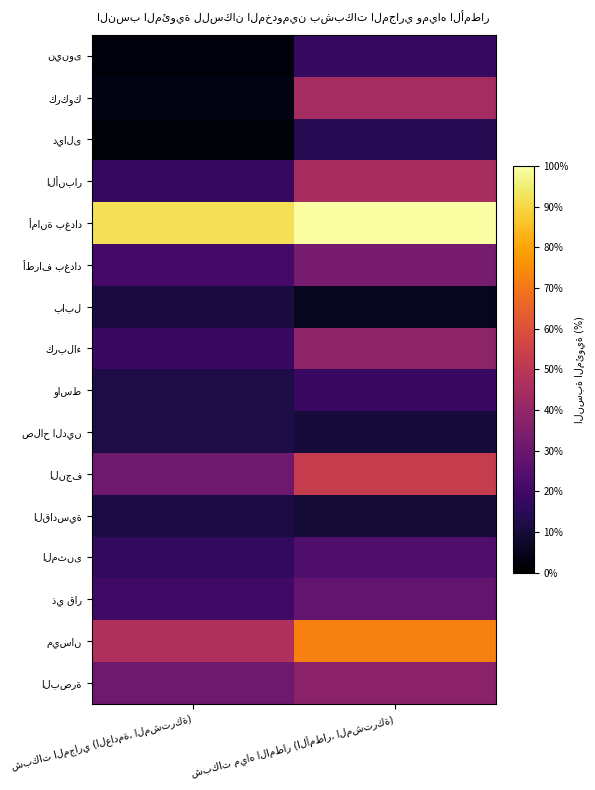

Is it true that واسط equals 18.1 at شبكات مياه الامطار (الأمطار، المشتركة)?

True